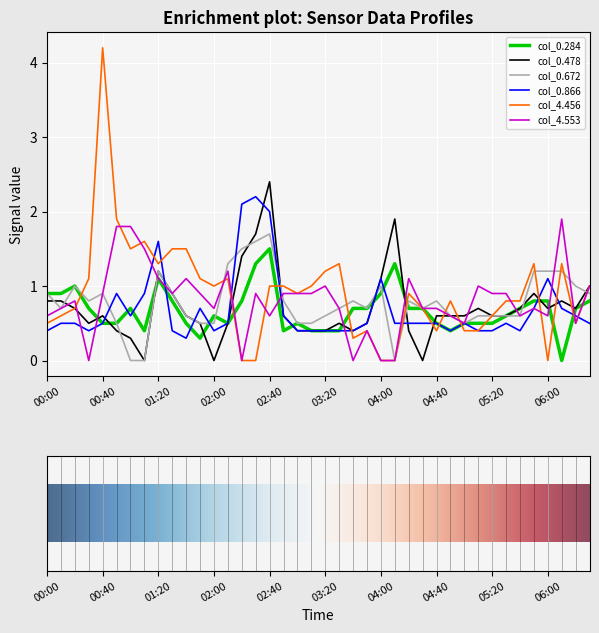

What is the maximum value for col_4.553?

1.9